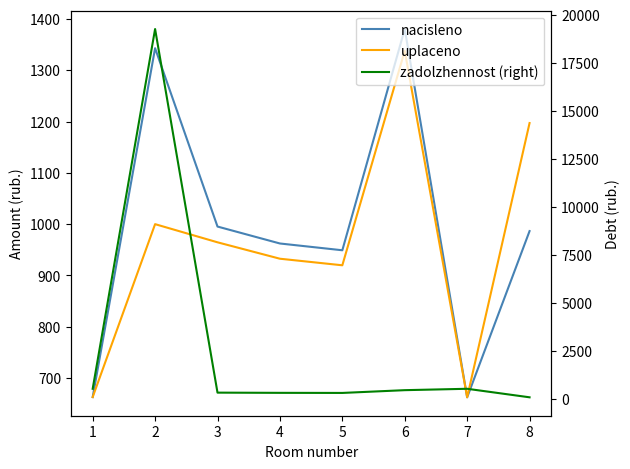

True or false: zadolzhennost (right) and uplaceno intersect in this chart.

True